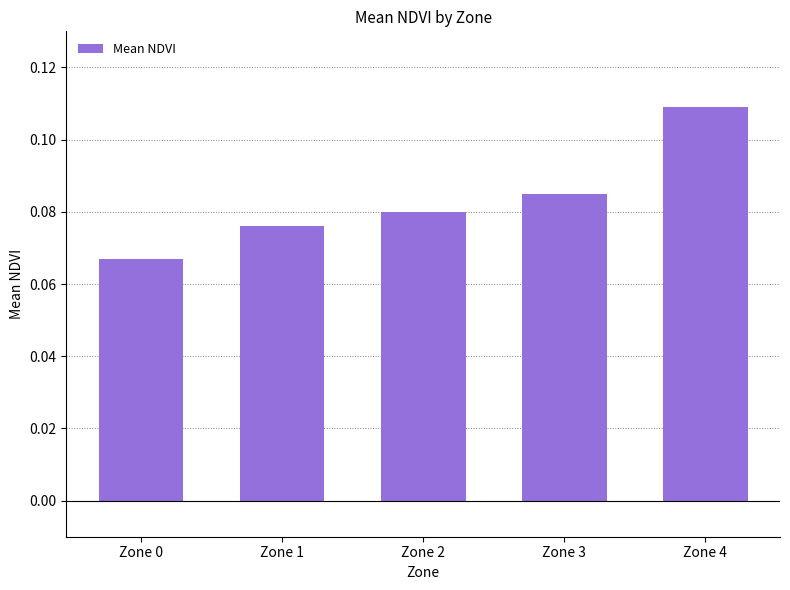

Which category has the lowest value across all series?

Zone 0